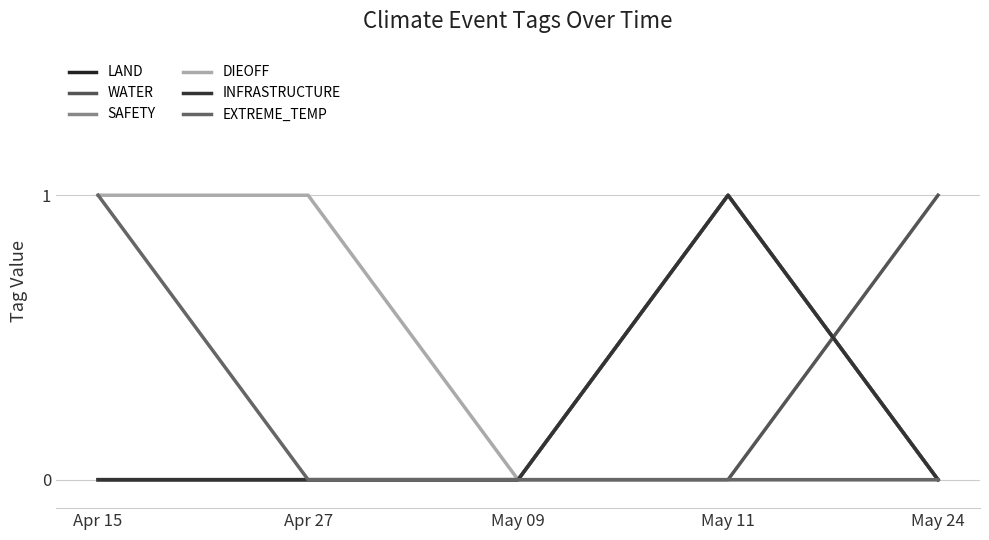

Is this an area chart (filled region under the line)?

No